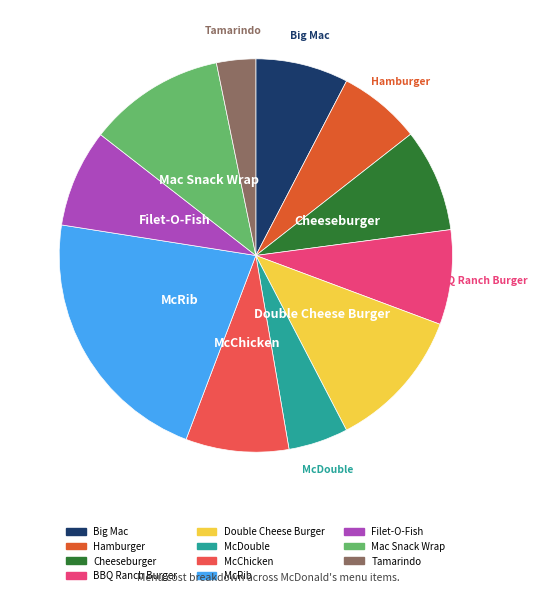

True or false: Double Cheese Burger accounts for 12% of the total.

True